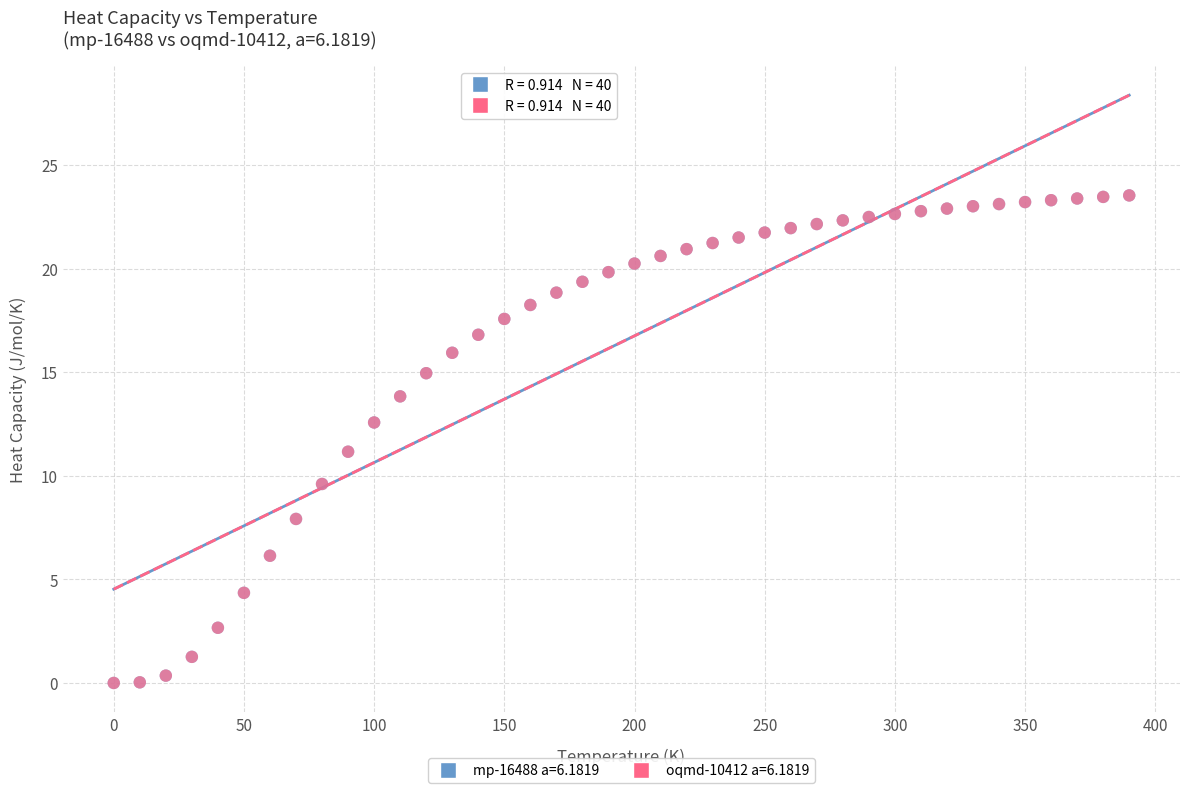

What are all the series names shown in the legend?

mp-16488 a=6.1819, oqmd-10412 a=6.1819